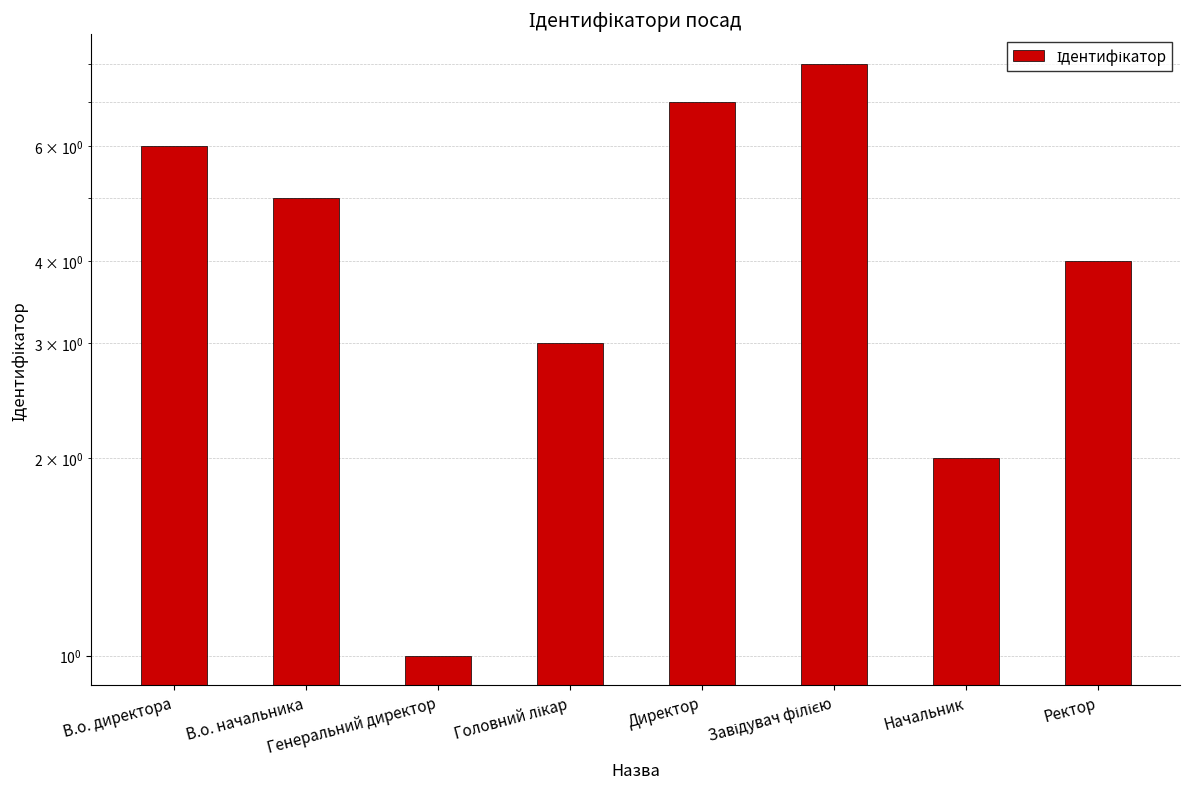

Read the value at Завідувач філією.

8